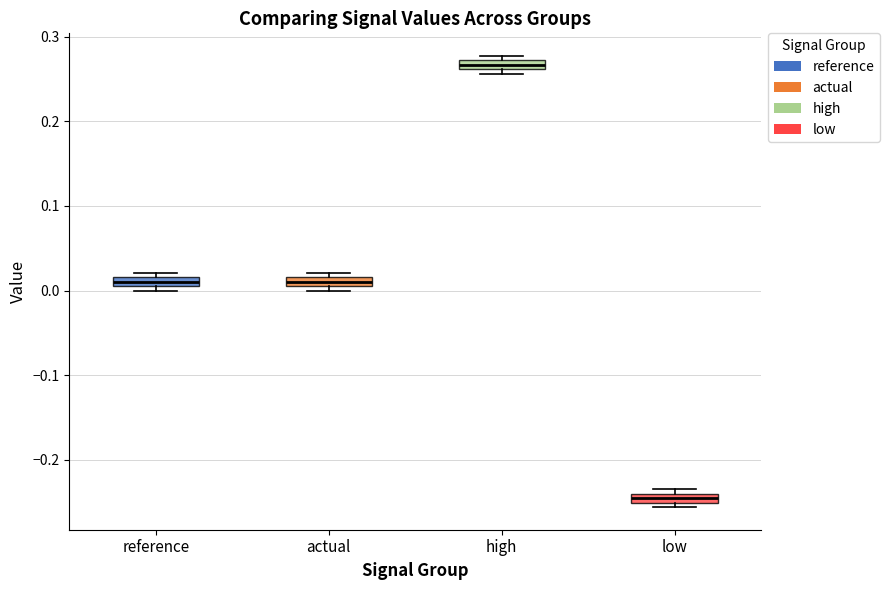

Which box has the highest median line?

high